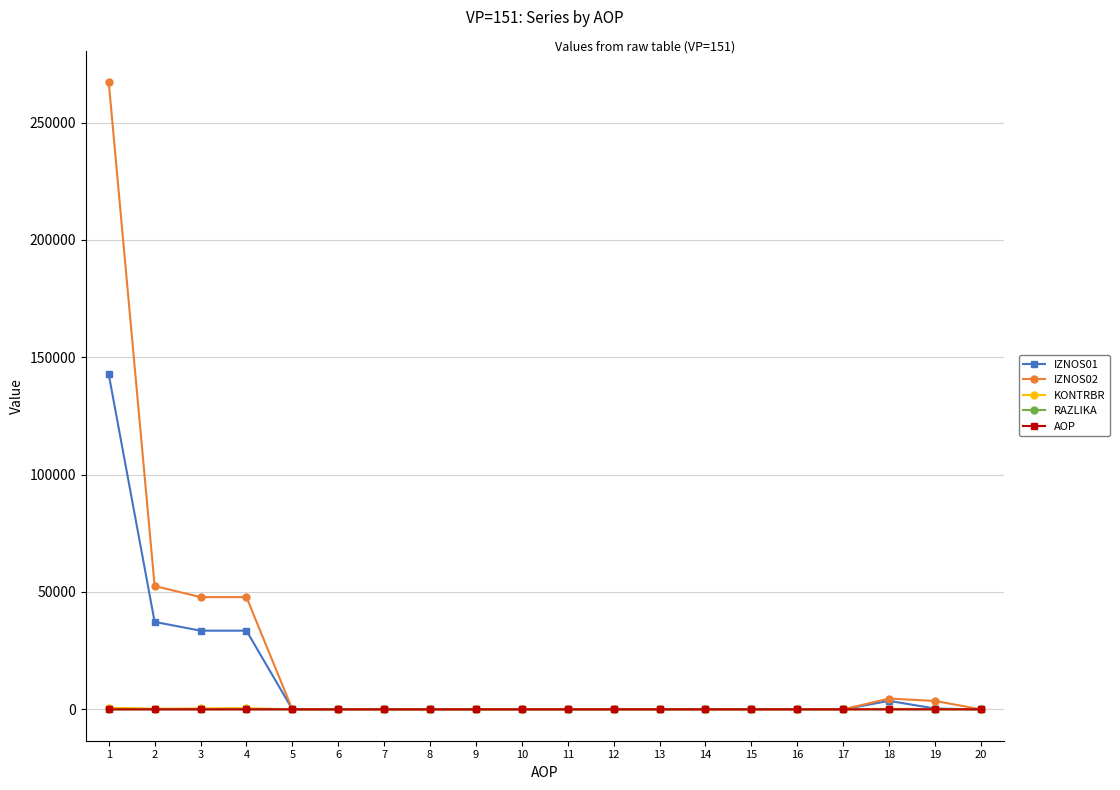

What is the value of the RAZLIKA point at the 2nd from the left?

0.5